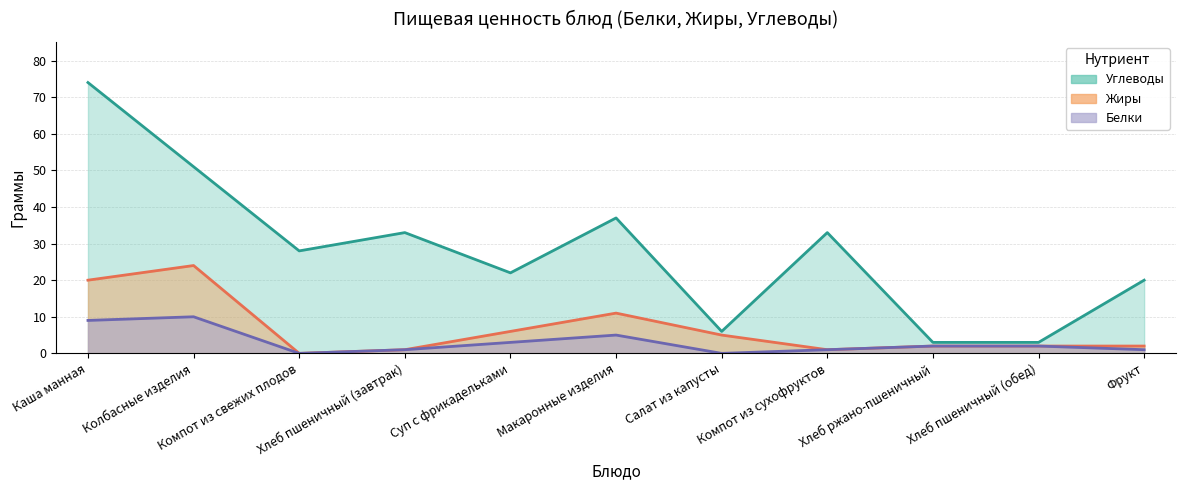

What is the difference between the highest and lowest values at Фрукт?

1